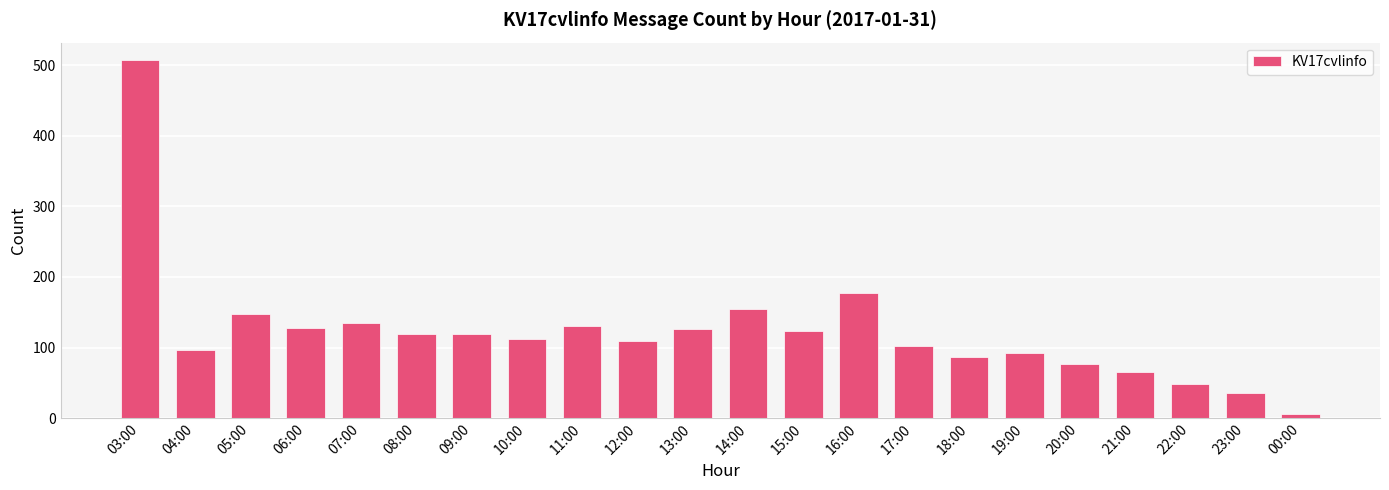

What is the difference between the values at 04:00 and 10:00?

16